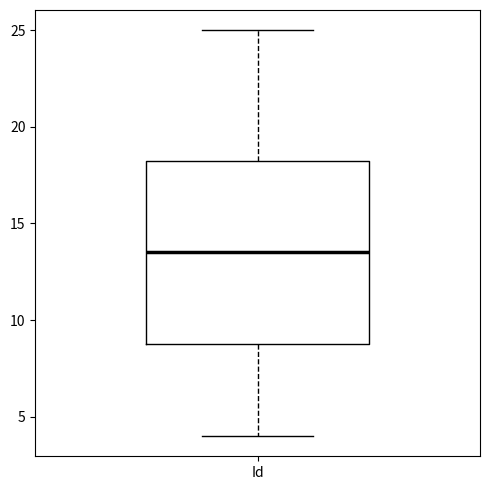

Read this box plot against the y-axis: the position of the median line, the range covered by the box, and the ends of both whiskers. The values are not printed on the chart, so give them approximately, as read against the axis.

median 13.5, box 9.0 to 18.5, whiskers 4.0 to 25.0